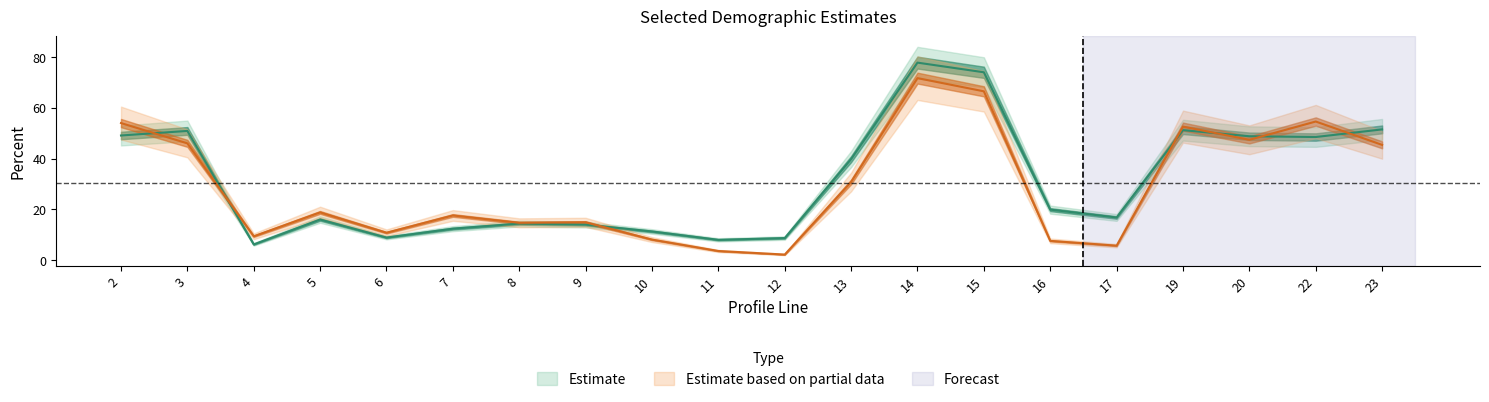

Where do cest and totcest first cross each other?

2 and 3